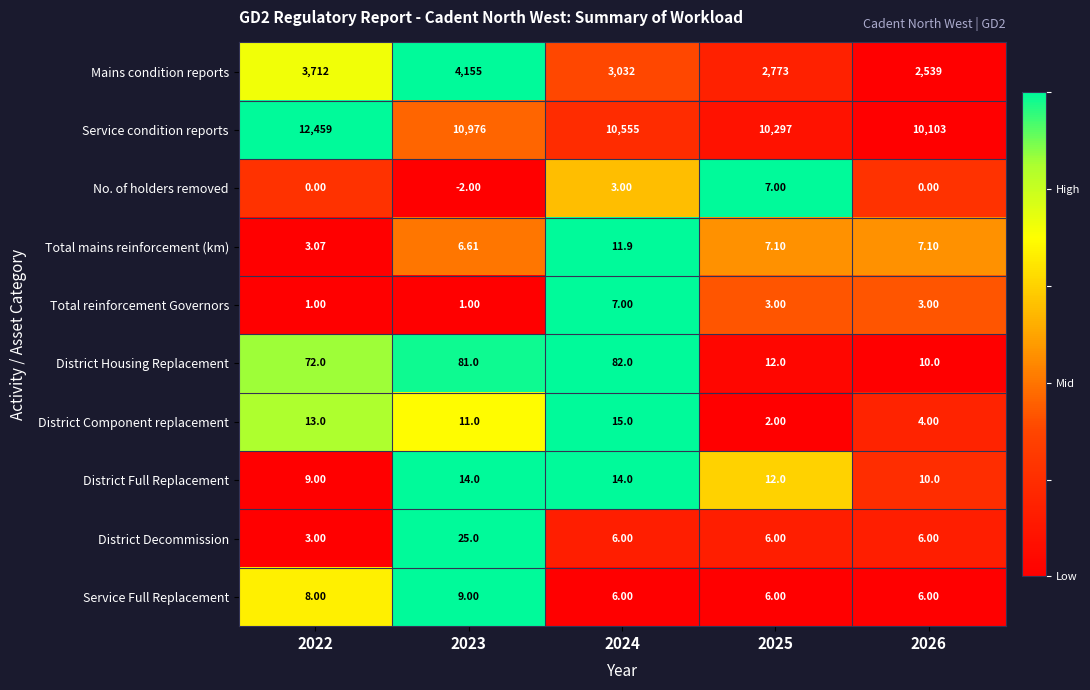

Which series has the largest total across all categories?

Service condition reports